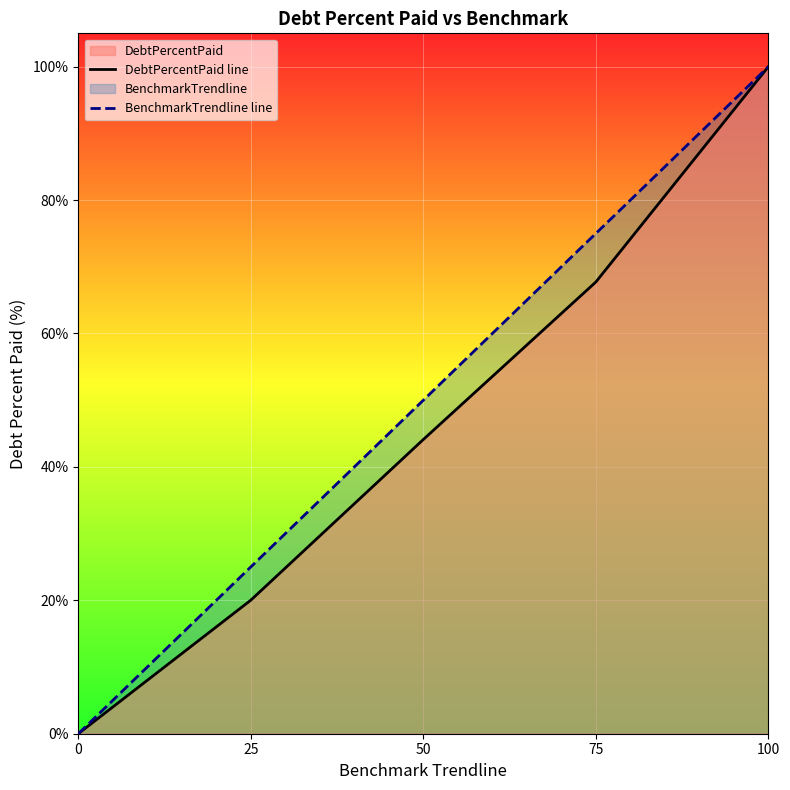

At how many categories does at least one series exceed 18?

4